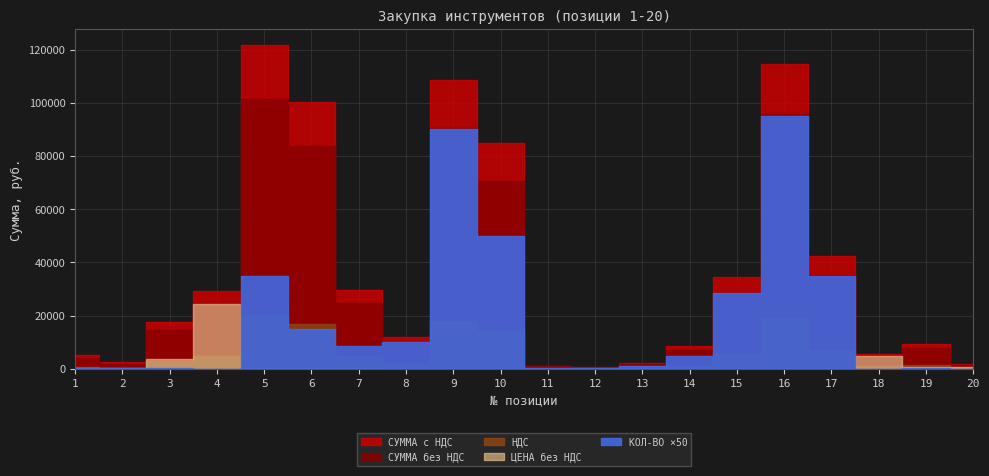

What is the highest value of the СУММА с НДС series?

121707.6